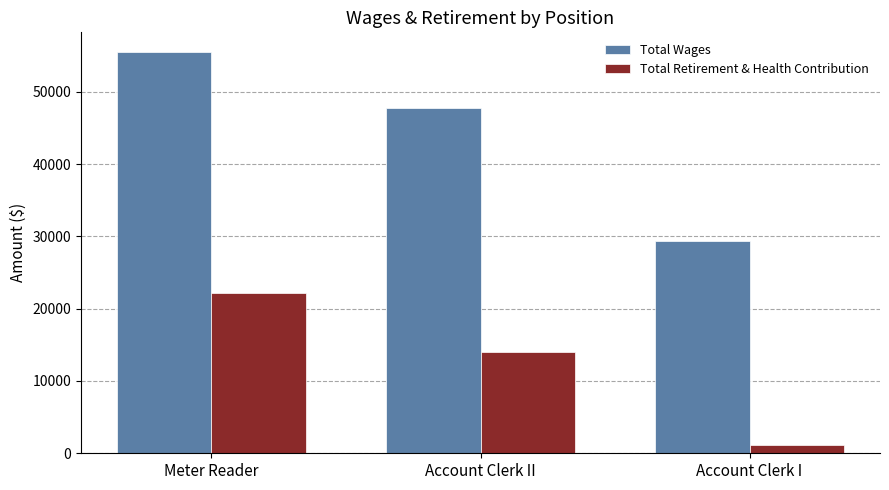

Does the chart contain stacked bars?

No